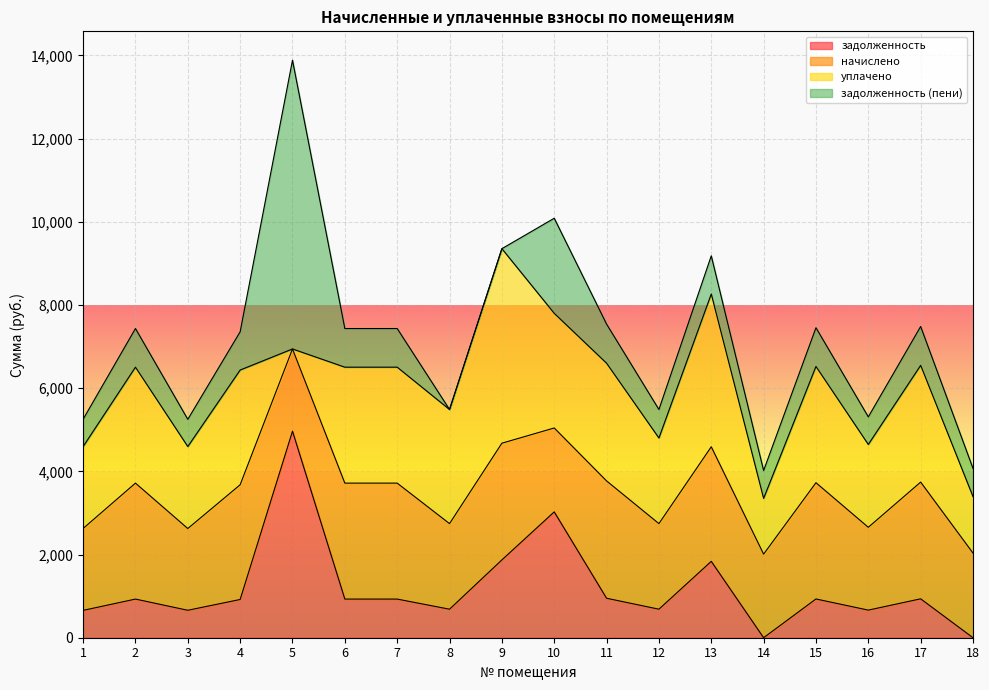

List the labels in order of задолженность value, largest first.

5, 10, 9, 13, 11, 17, 15, 2, 6, 7, 4, 12, 8, 16, 3, 1, 14, 18